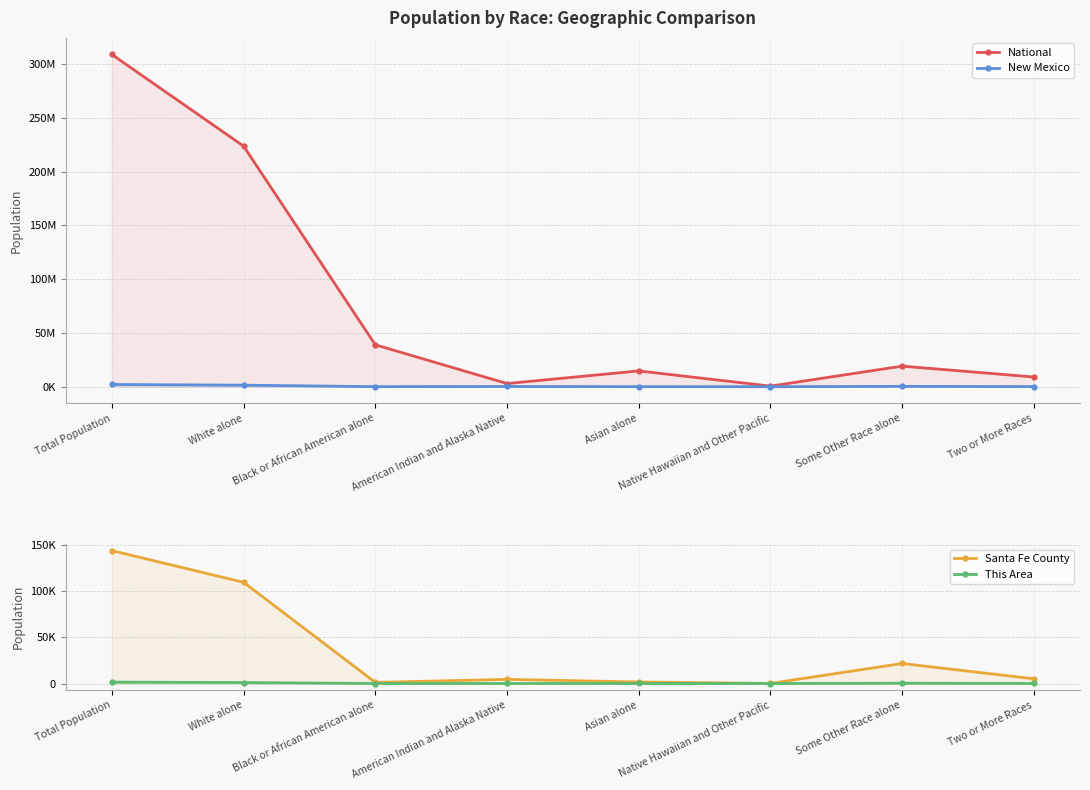

At American Indian and Alaska Native, list the series in order from smallest to largest.

This Area, Santa Fe County, New Mexico, National